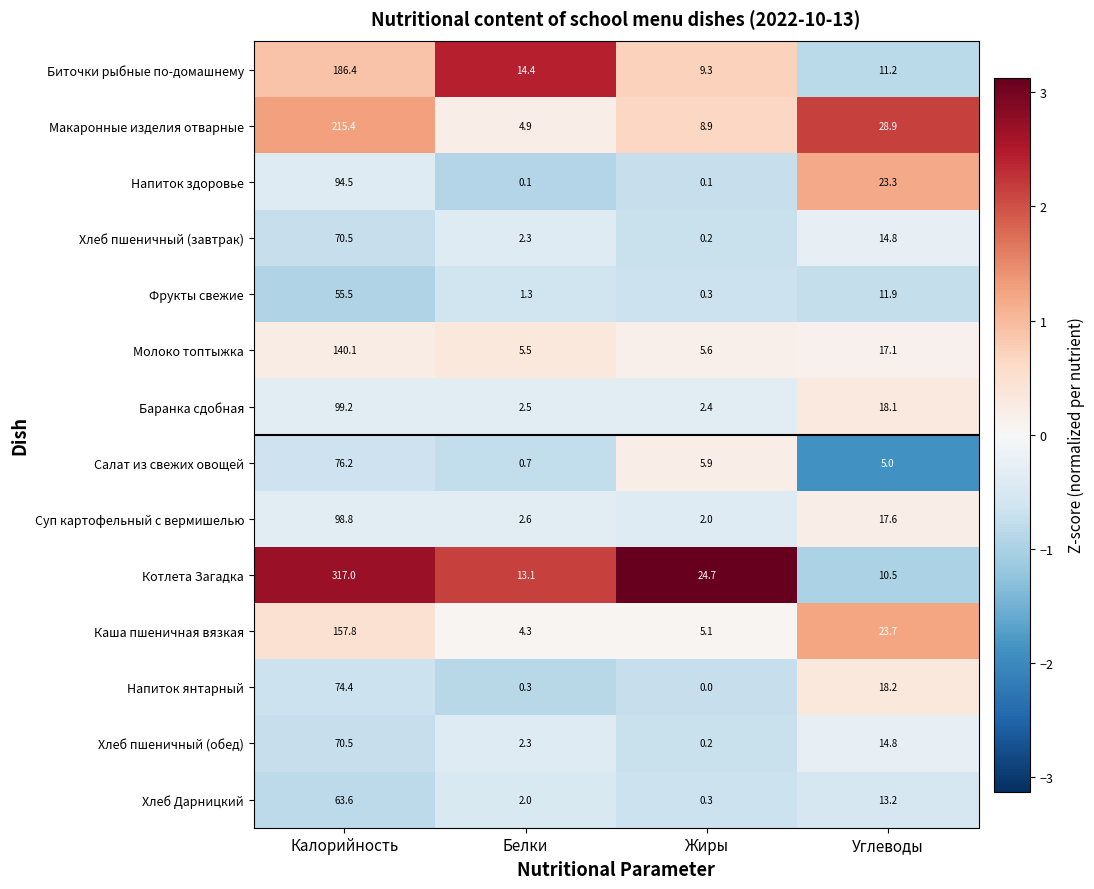

What is the sum of the Салат из свежих овощей values at Белки and Калорийность?

76.9